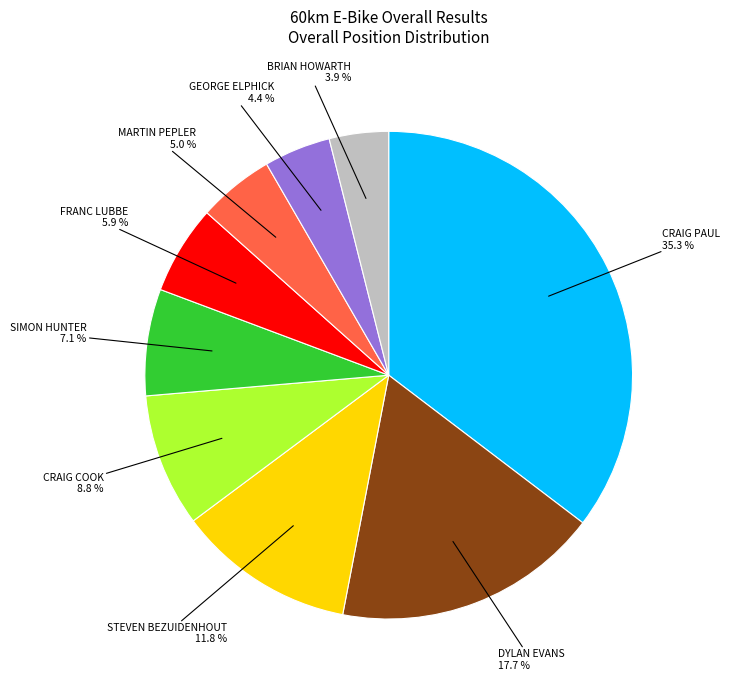

Does any single category account for the majority?

No